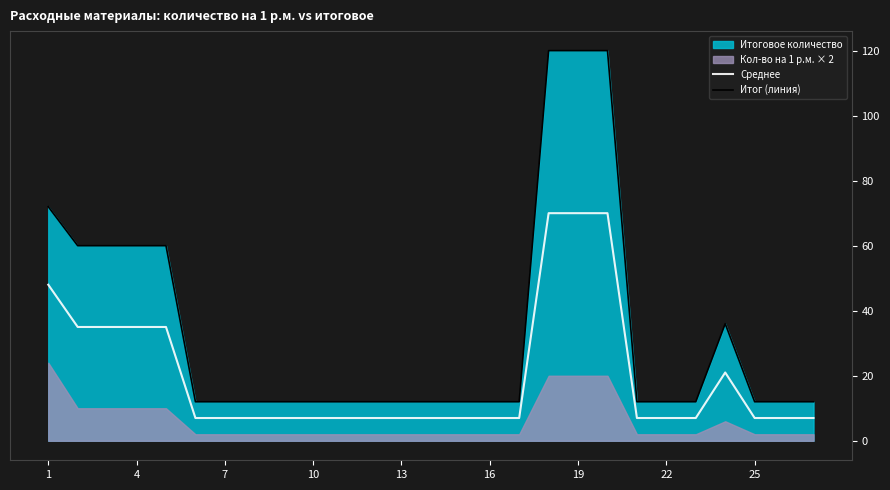

Reading right to left, transcribe all the data shown in this chart.

Среднее: 7	7	7	21	7	7	7	70	70	70	7	7	7	7	7	7	7	7	7	7	7	7	35	35	35	35	48
Итог (линия): 12	12	12	36	12	12	12	120	120	120	12	12	12	12	12	12	12	12	12	12	12	12	60	60	60	60	72